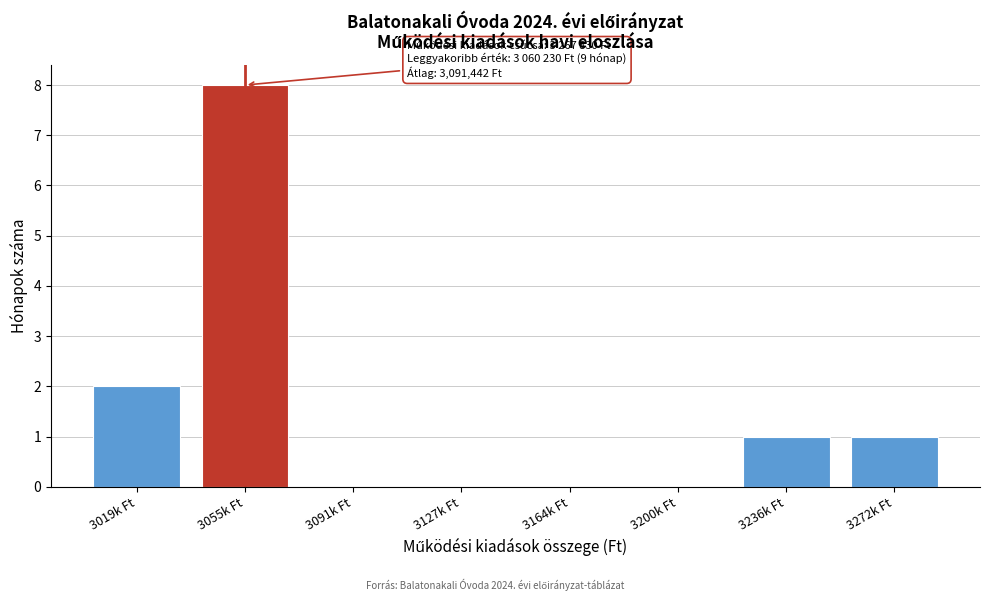

Reading right to left, what are all the values shown in this chart?

3272k Ft=1	3236k Ft=1	3200k Ft=0	3164k Ft=0	3127k Ft=0	3091k Ft=0	3055k Ft=8	3019k Ft=2